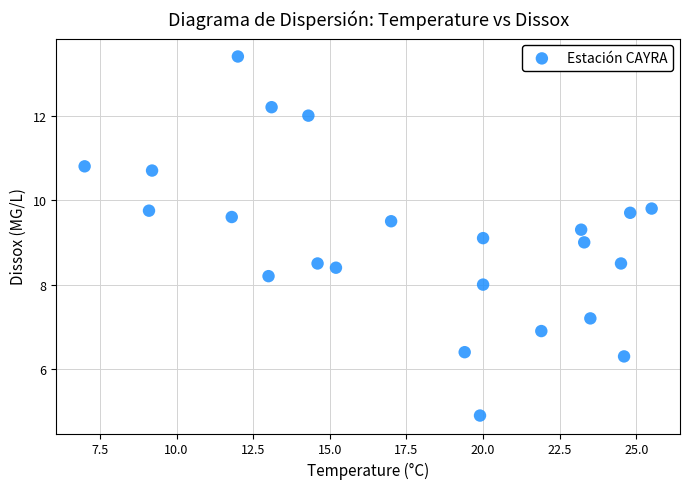

What is the range of Y values (max minus min)?

8.5